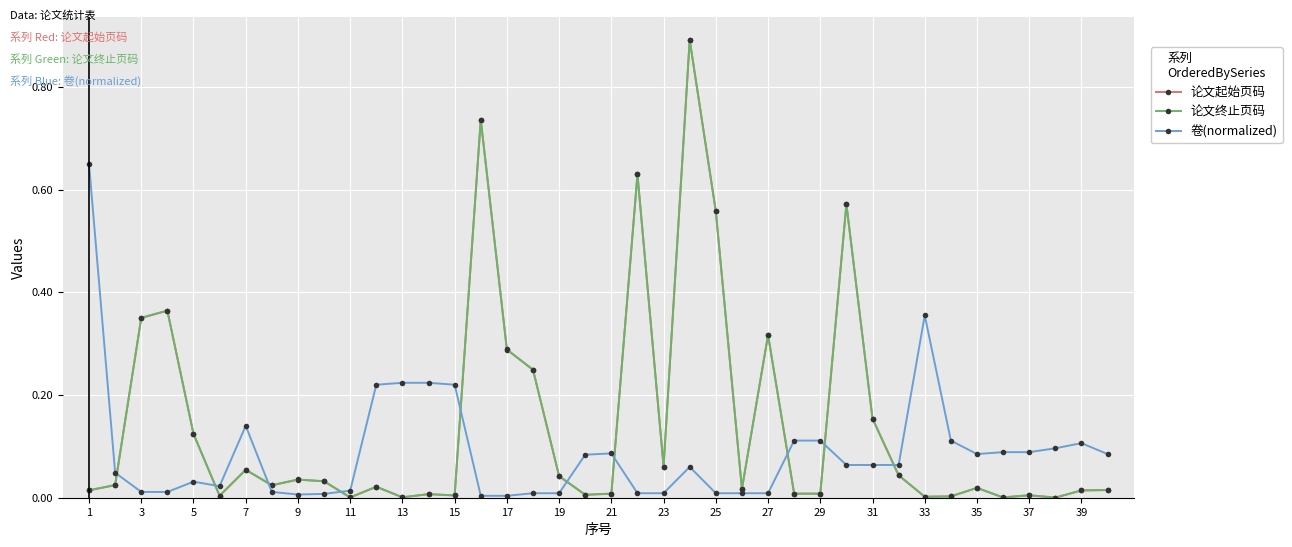

What is the maximum value shown in the chart?

0.9